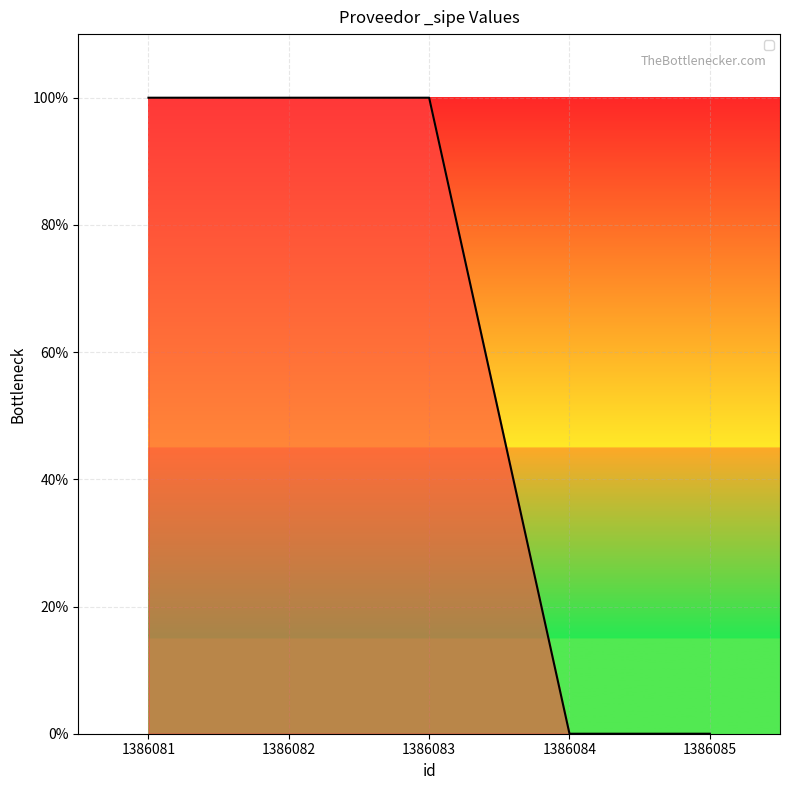

Does the chart have visible grid lines?

Yes